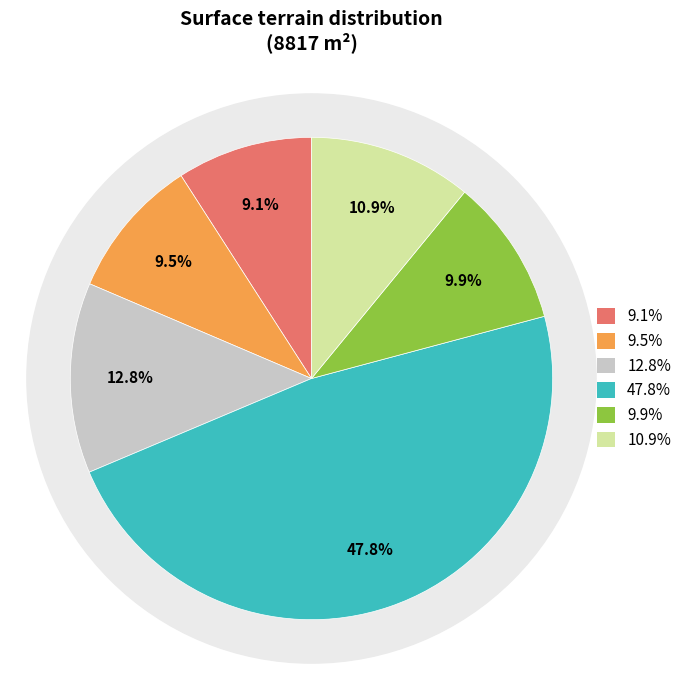

True or false: 2021-1278188 (sols) accounts for 1% of the total.

False